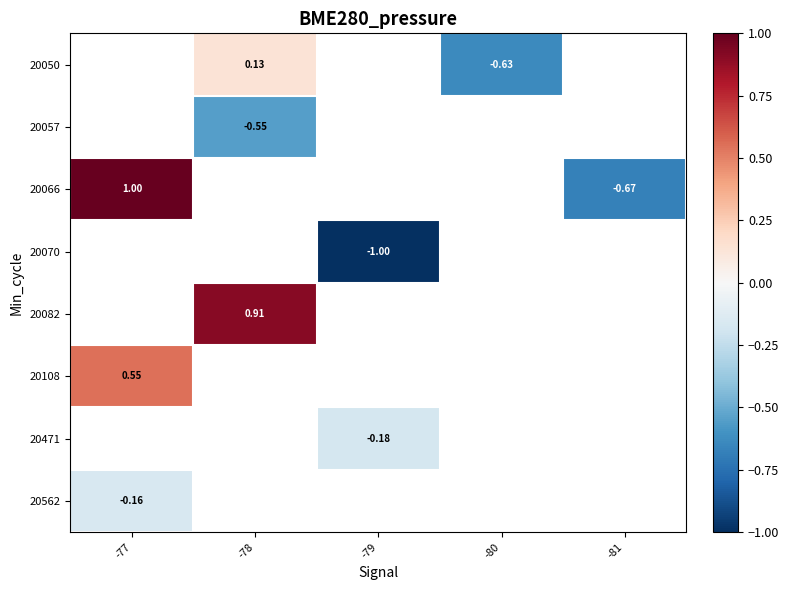

Is the value of 20057 at -78 greater than the value of 20108 at -77?

No